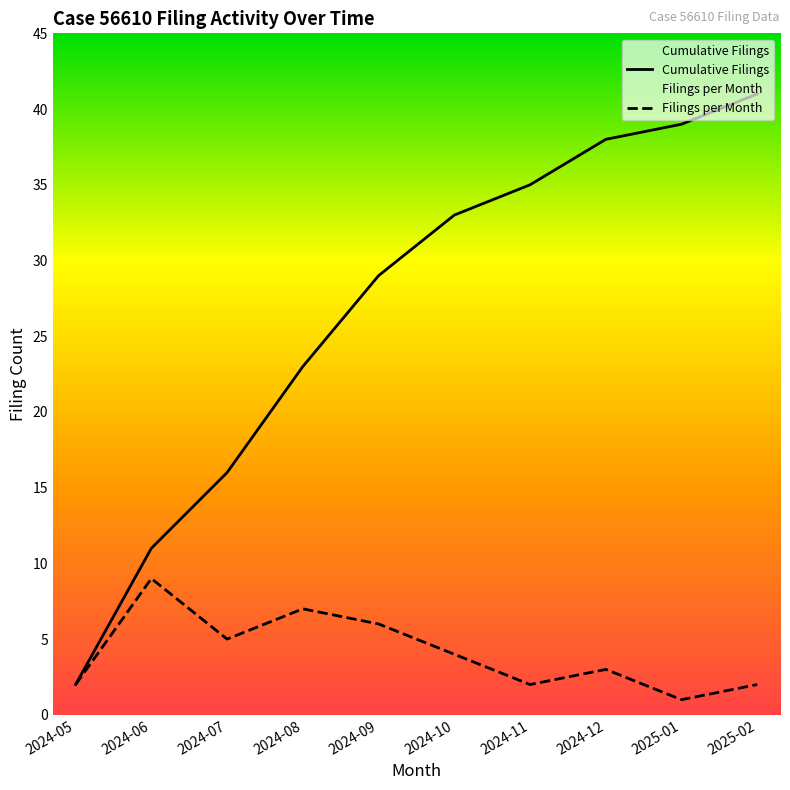

How many data points in Cumulative Filings are above 33?

4